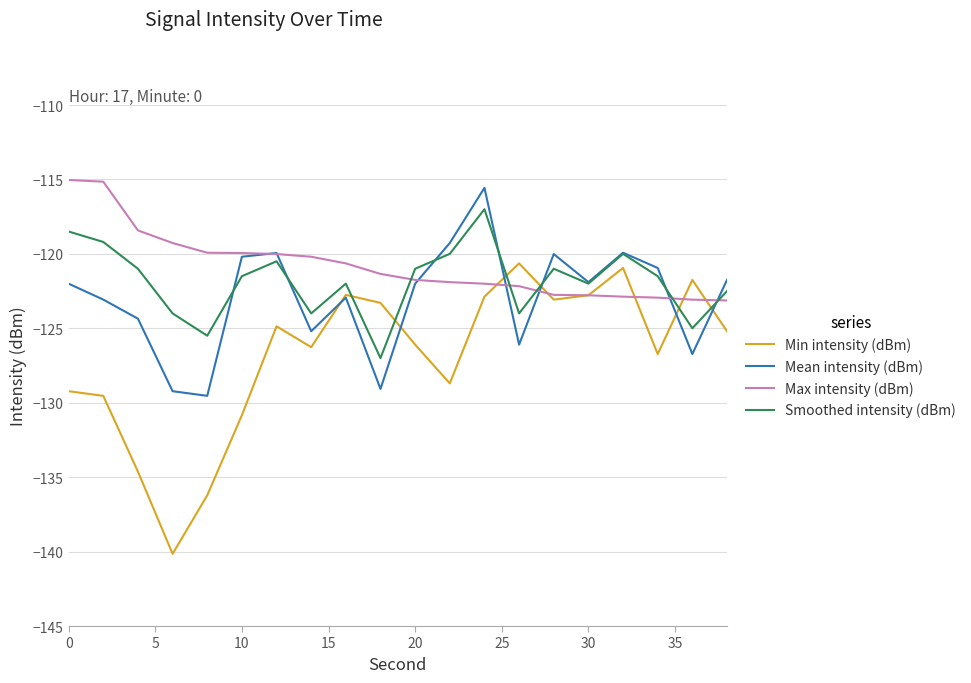

Which series has the widest spread of values?

Min intensity (dBm)